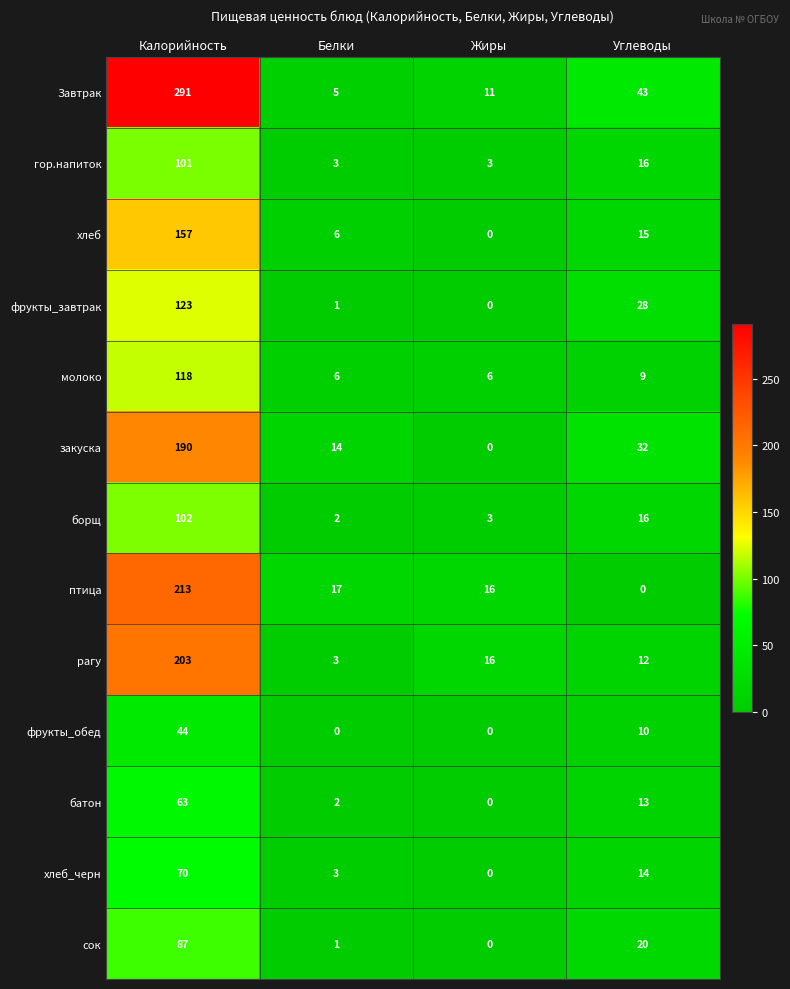

How many values in the закуска series are below 32?

2